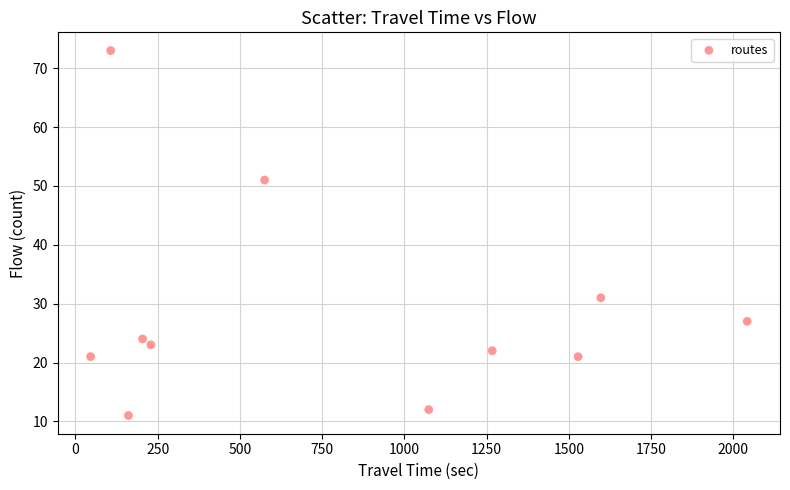

What is the average X value?

803